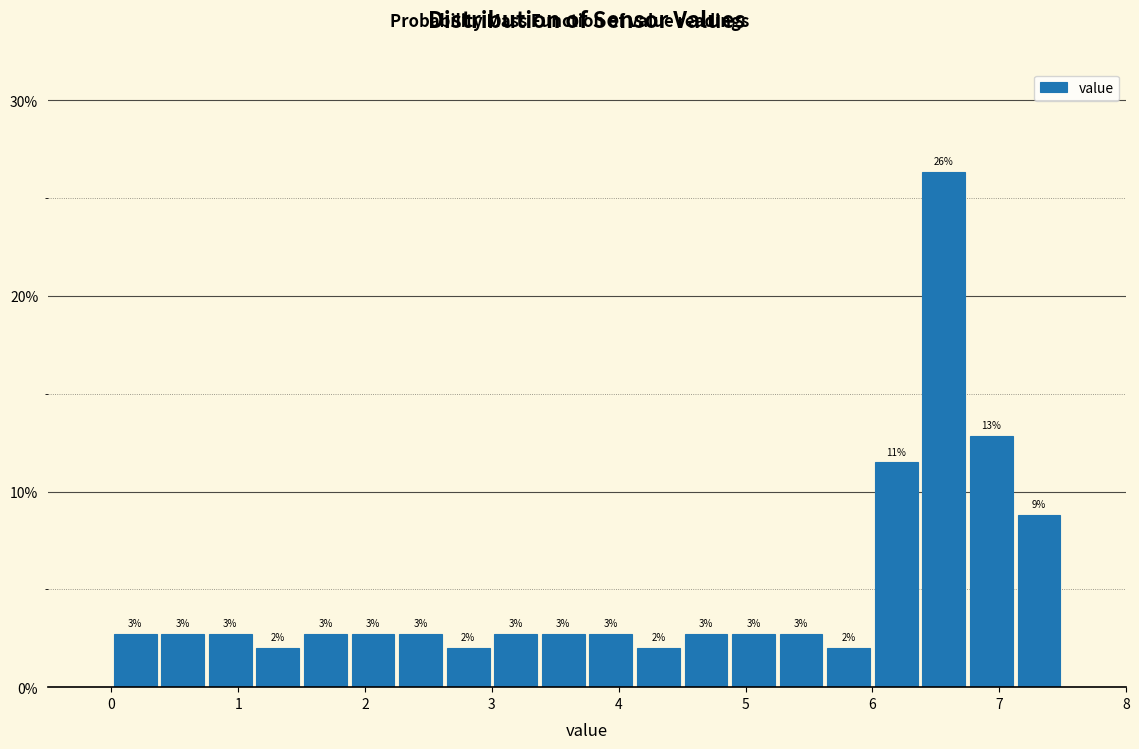

Around what value on the x-axis is the tallest bar? Give the approximate position of its centre, as read against the axis.

6.6